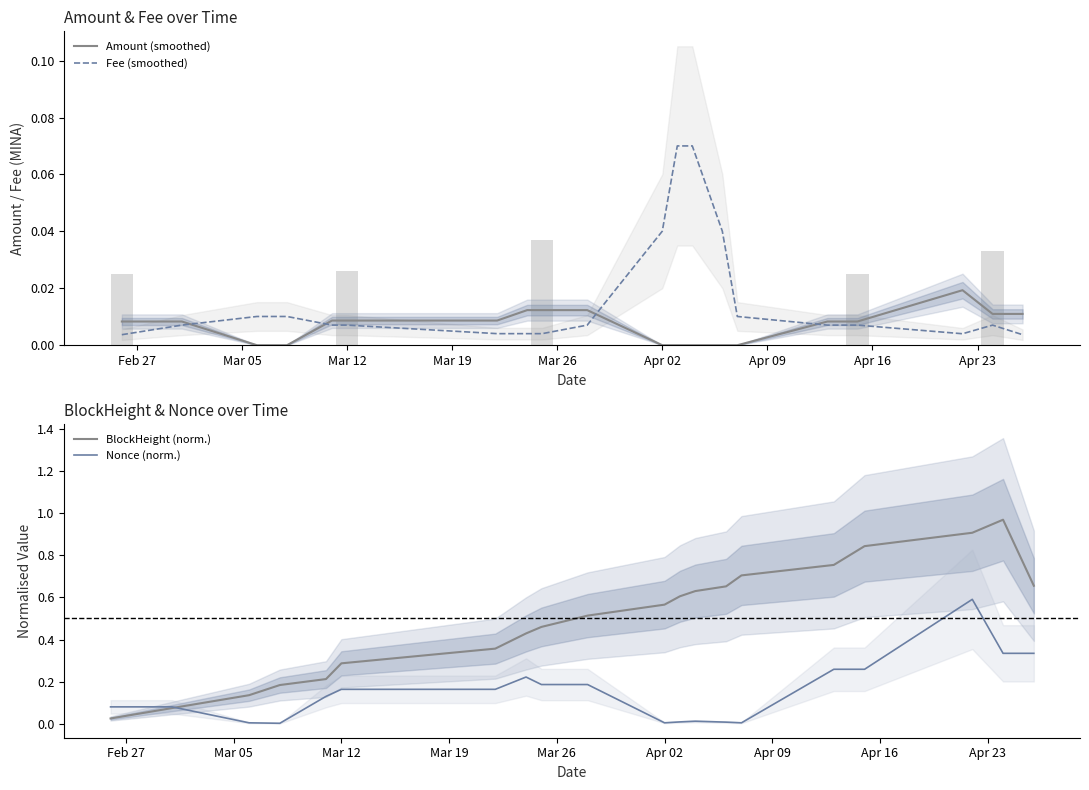

True or false: Fee (smoothed) and Amount (smoothed) cross at least once.

True